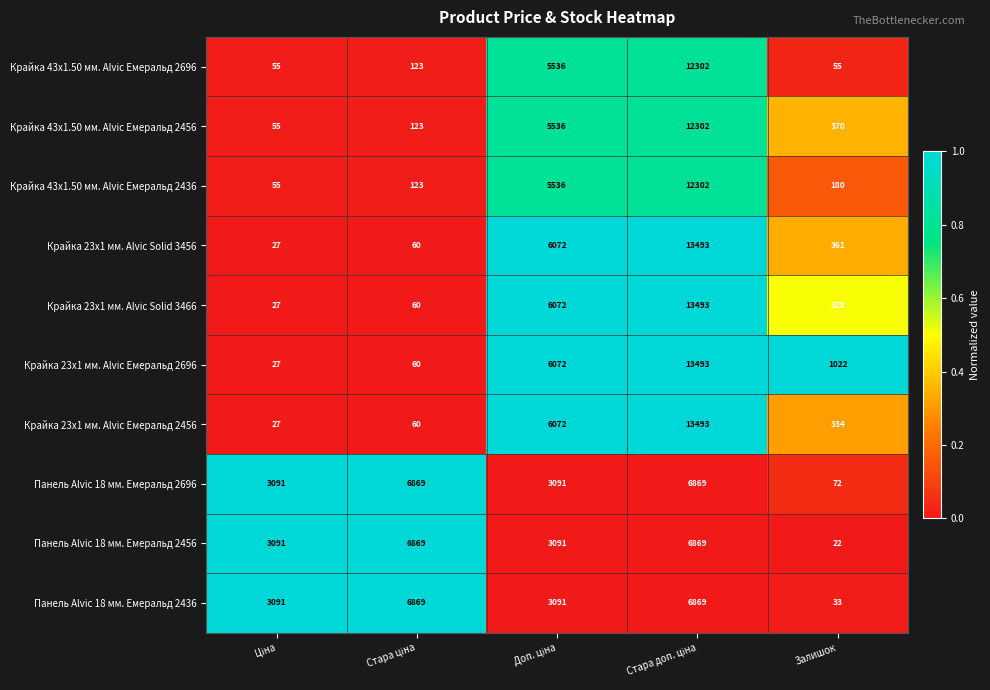

At which label does Панель Alvic 18 мм. Емеральд 2436 reach its minimum?

Залишок